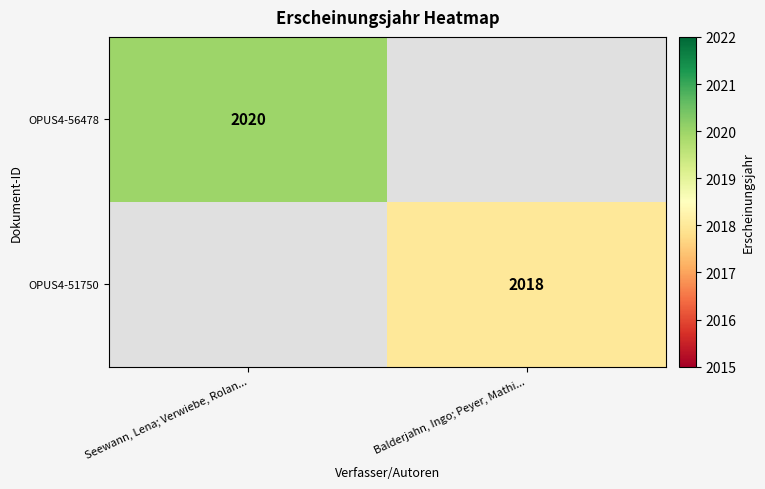

The value of OPUS4-51750 at Balderjahn, Ingo; Peyer, Mathi... is 3342. True or false?

False